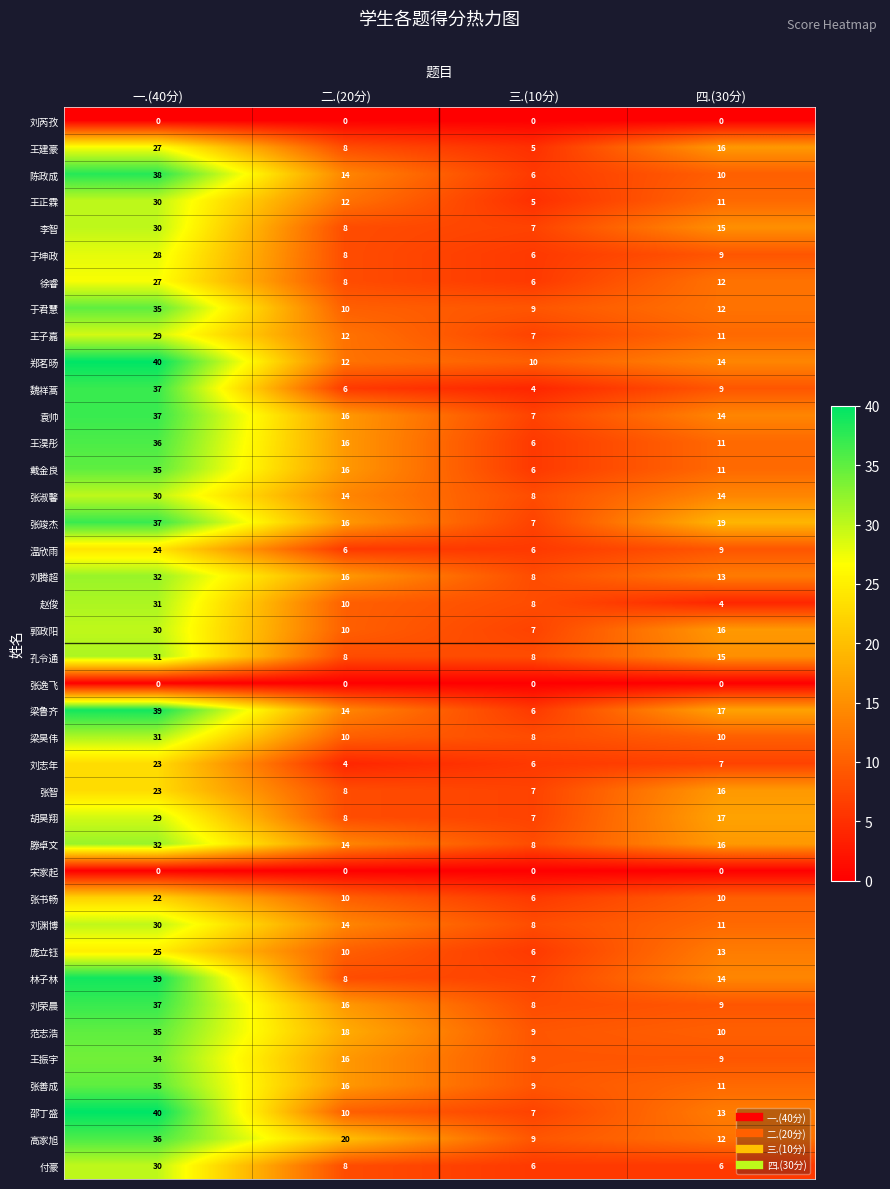

Which series has the largest total across all categories?

张竣杰